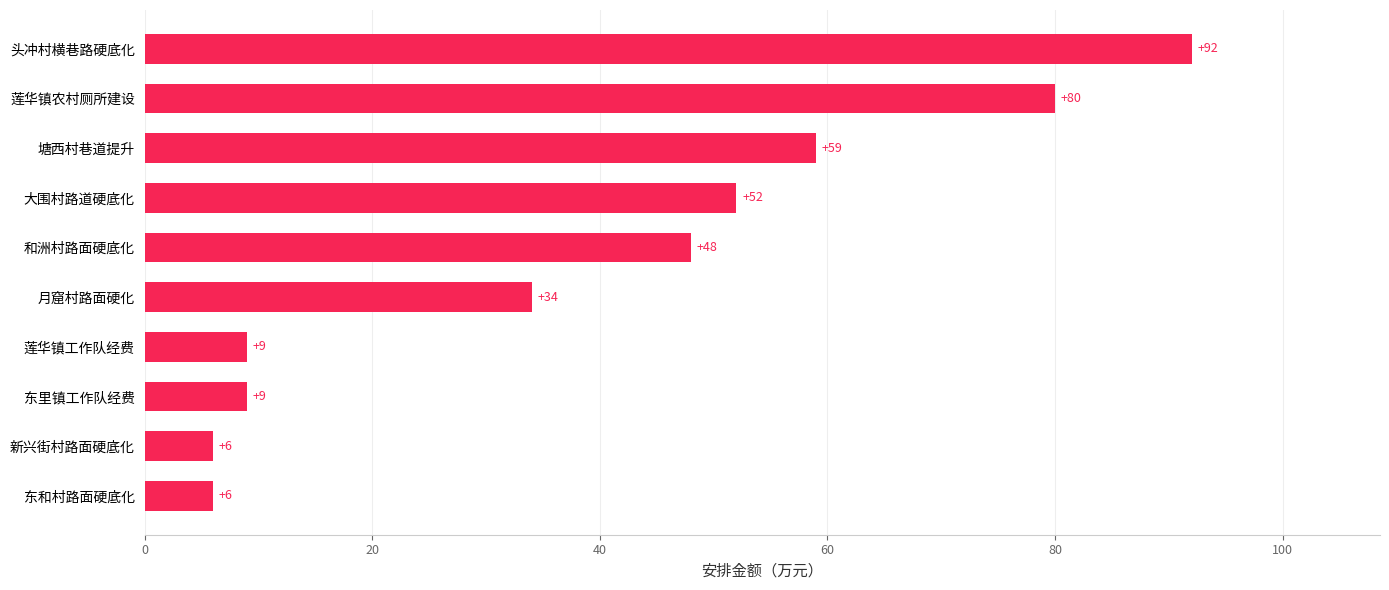

What is the difference between the maximum and minimum values?

86